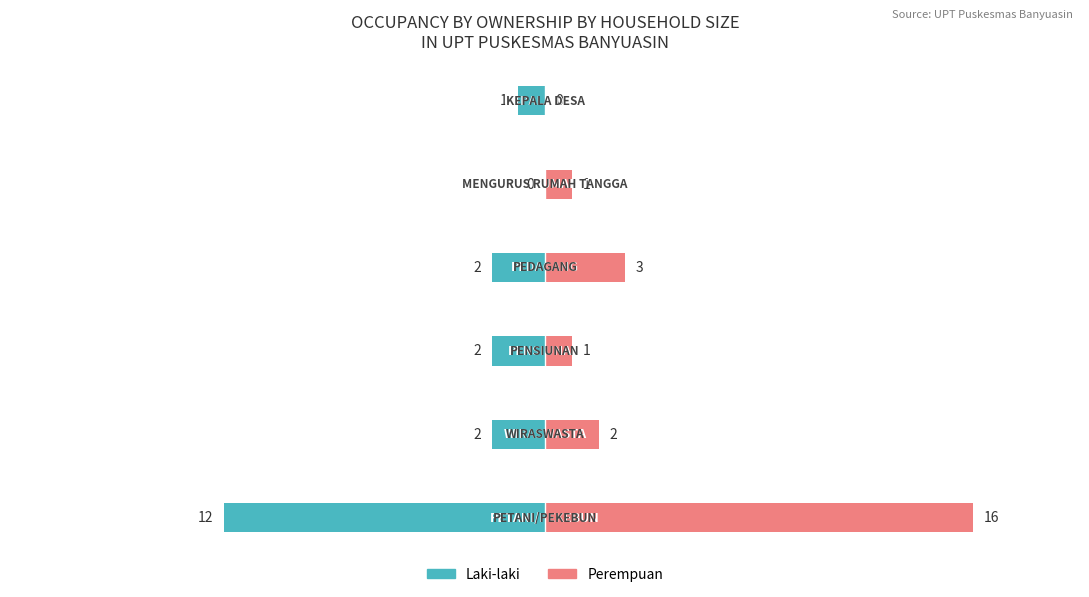

What are all the series names shown in the legend?

Laki-laki, Perempuan